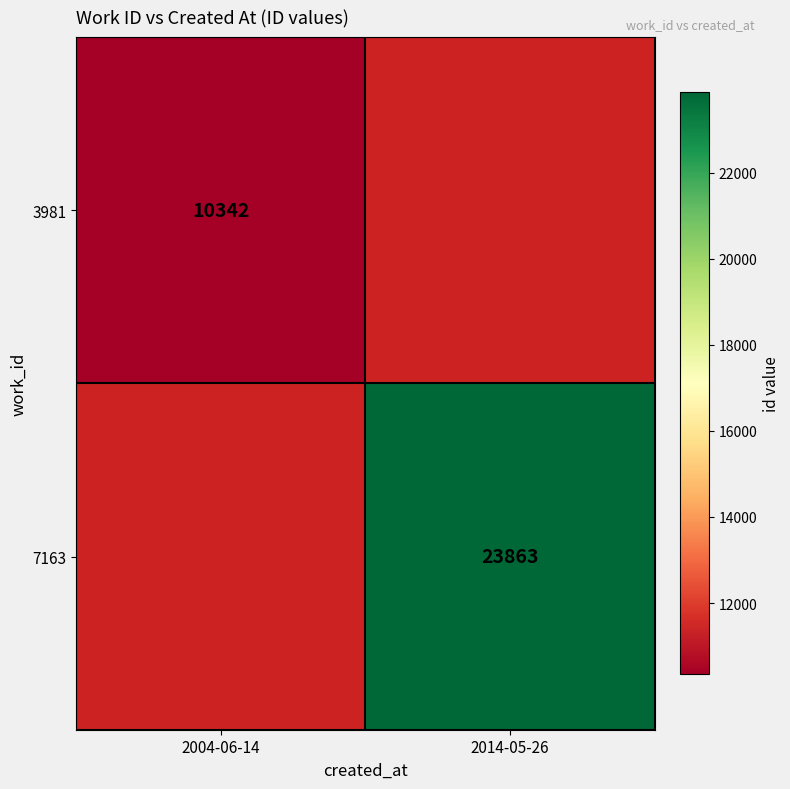

True or false: 7163 has a value of 9597 at 2014-05-26.

False